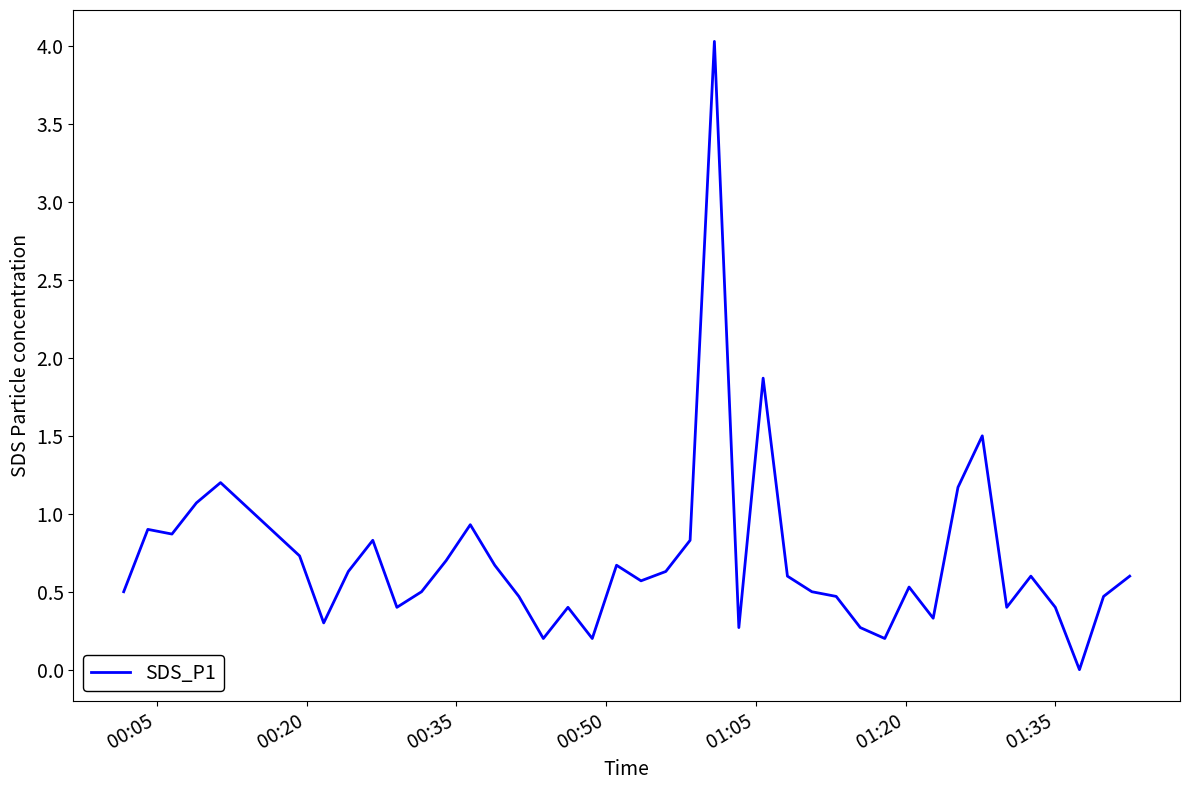

What is the difference between the maximum and minimum values?

4.0